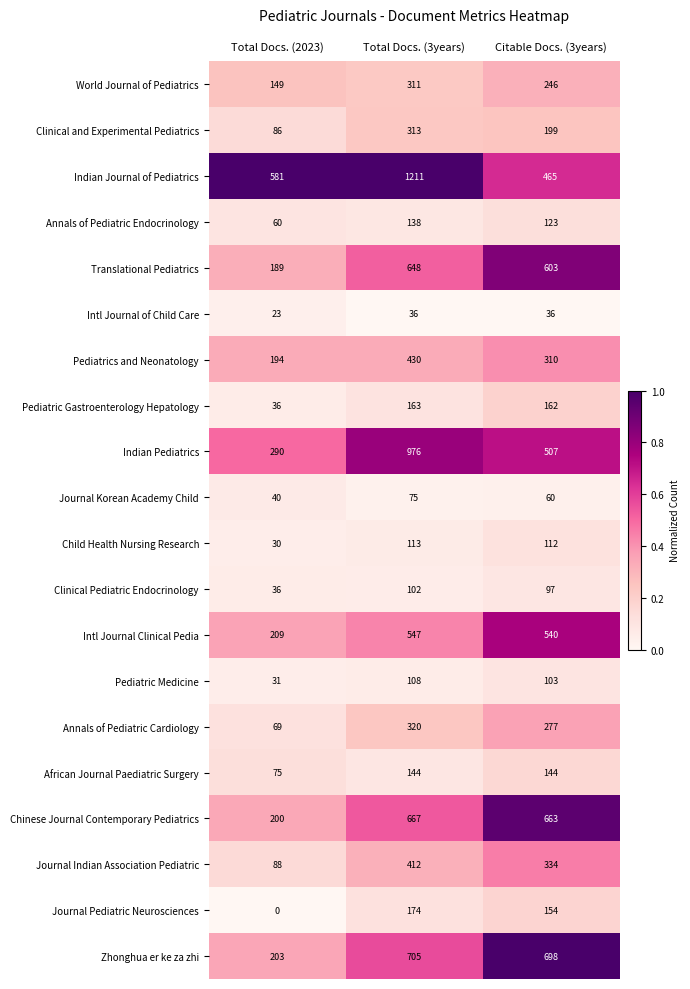

The Translational Pediatrics series shows 189 at Total Docs. (2023). True or false?

True